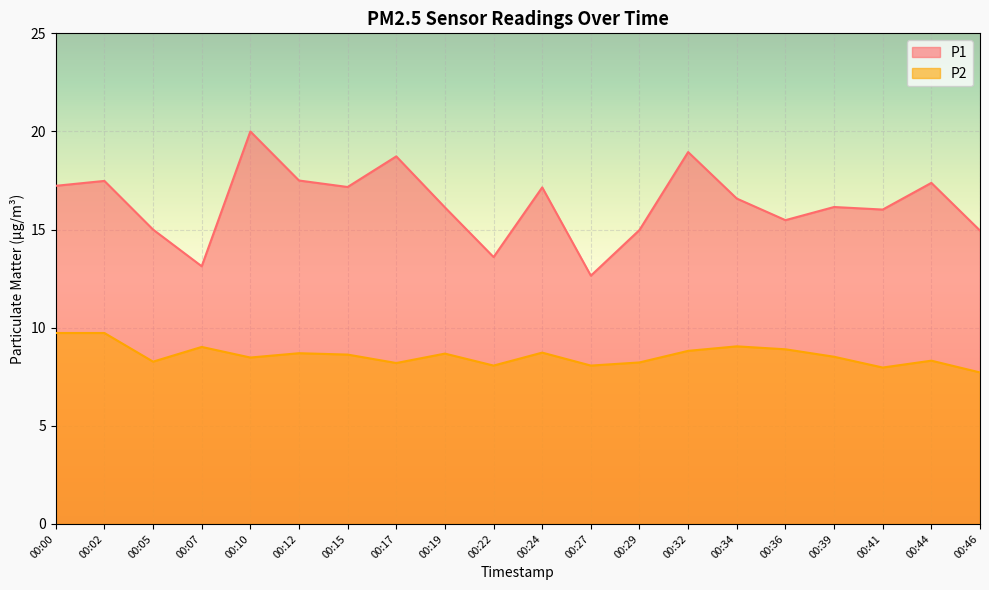

Which label corresponds to the smallest value in the chart?

00:46